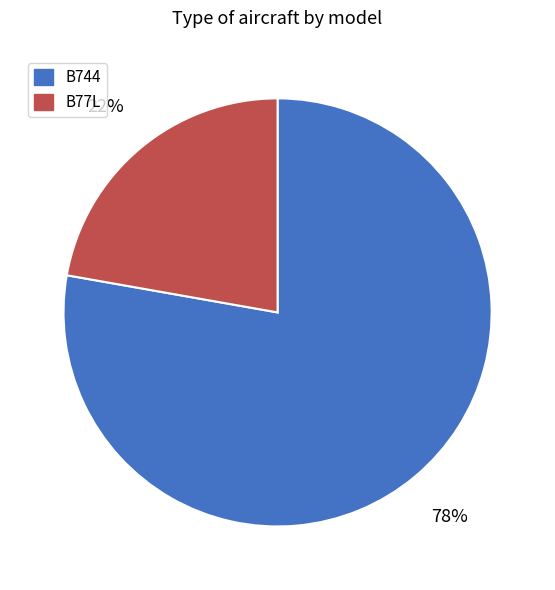

What percentage is the B744 slice, to the nearest percent?

78%